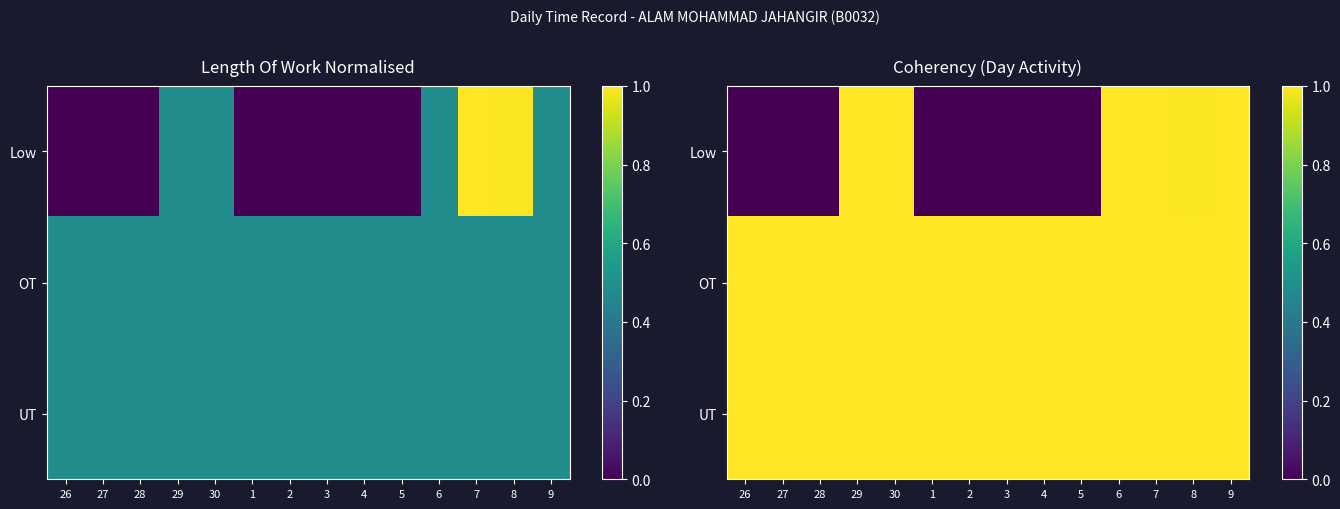

Between 6 and 3, which is larger?

6